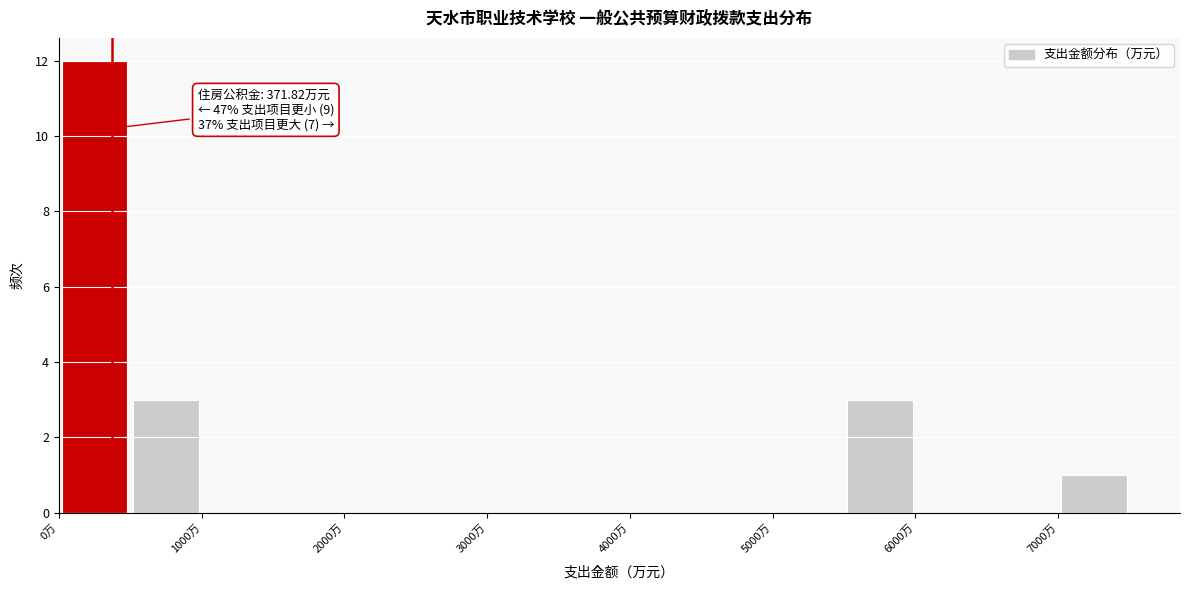

Over which range of the x-axis is the bar tallest?

0 to 500